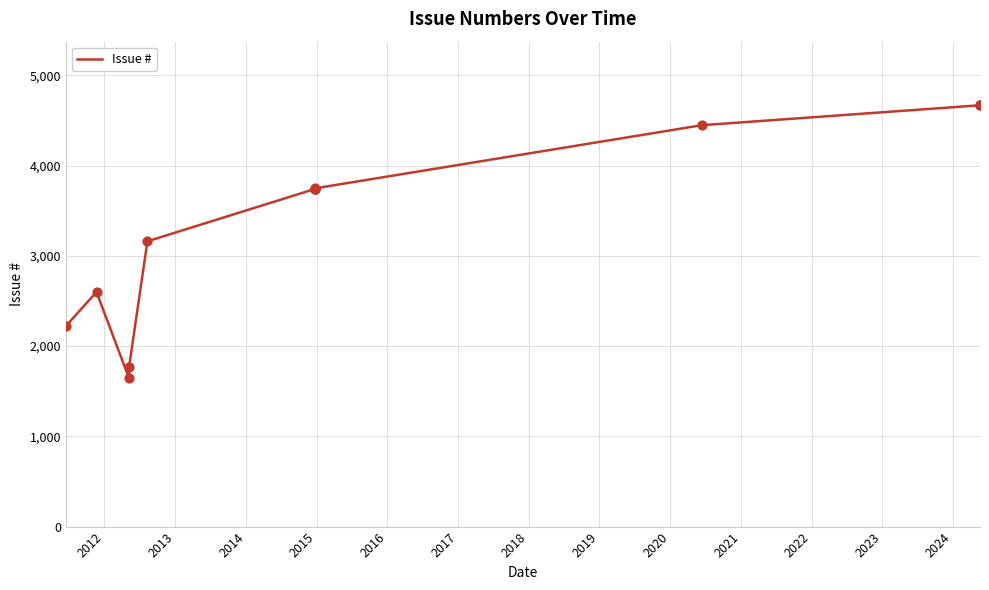

Between 2021 and 2015, which is larger?

2021